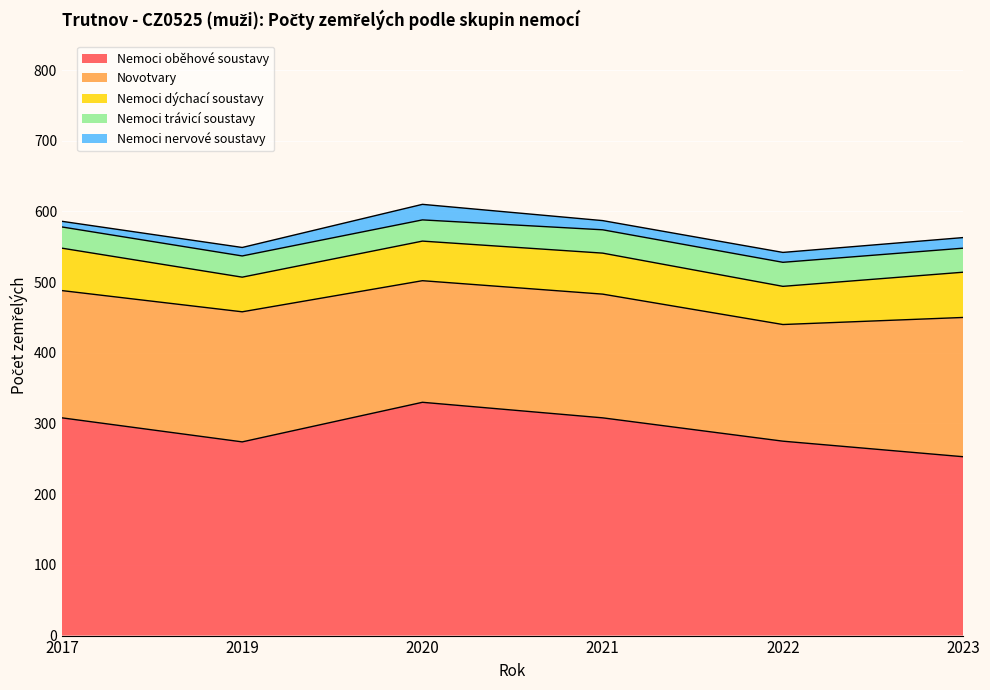

Reading right to left, list all the values displayed in this chart.

Nemoci oběhové soustavy: 253	275	308	330	274	308
Novotvary: 197	165	175	172	184	180
Nemoci dýchací soustavy: 64	54	58	56	49	60
Nemoci trávicí soustavy: 34	34	33	30	30	30
Nemoci nervové soustavy: 15	14	13	22	12	8